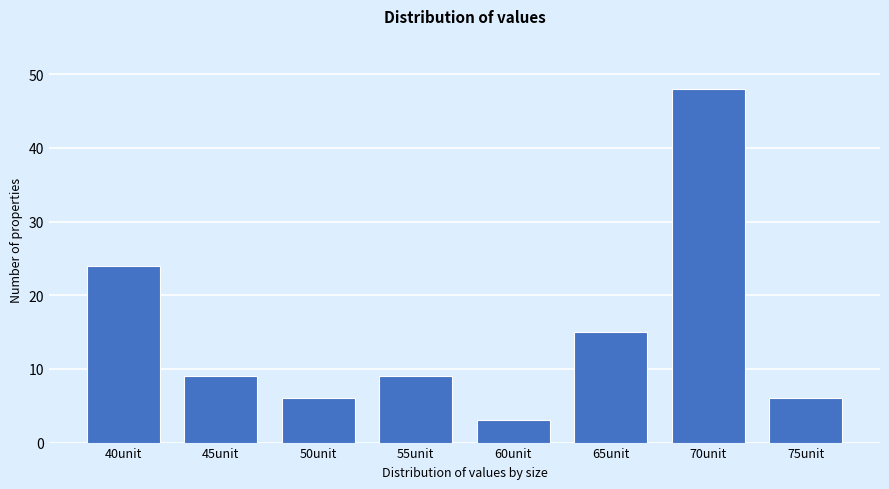

Reading right to left, what are all the values shown in this chart?

6	48	15	3	9	6	9	24